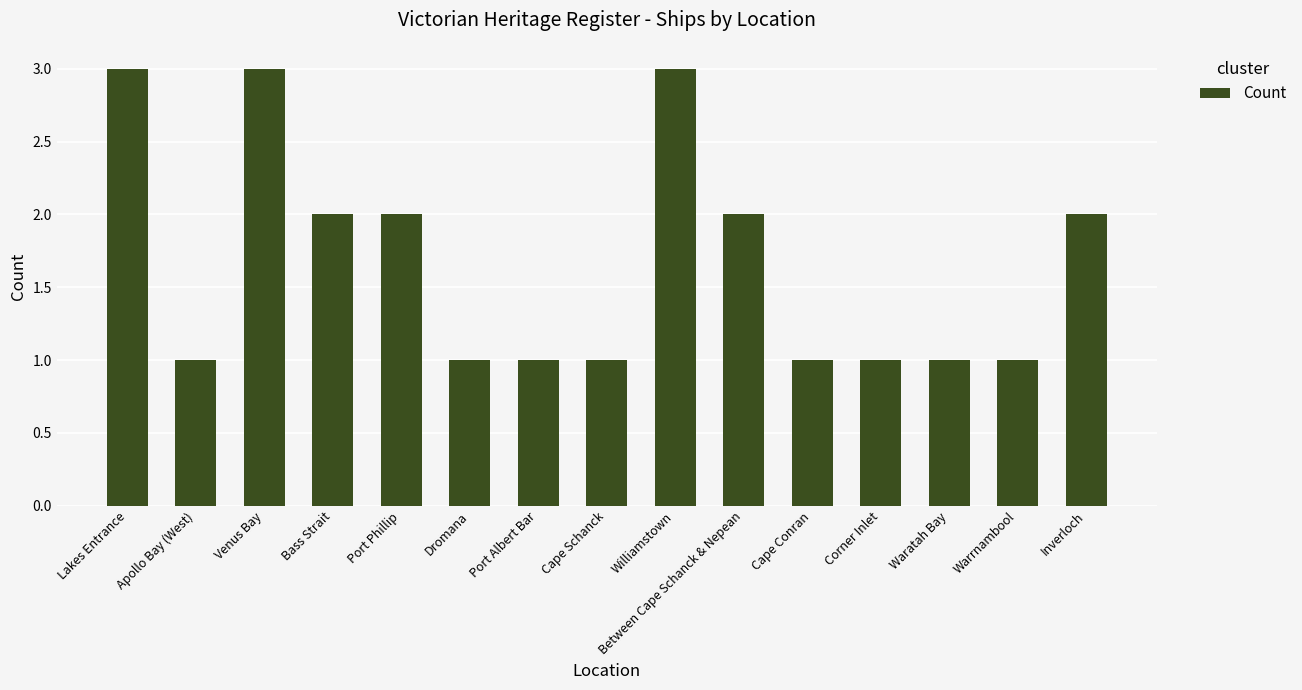

Reading left to right, transcribe all the data shown in this chart.

Lakes Entrance=3	Apollo Bay (West)=1	Venus Bay=3	Bass Strait=2	Port Phillip=2	Dromana=1	Port Albert Bar=1	Cape Schanck=1	Williamstown=3	Between Cape Schanck & Nepean=2	Cape Conran=1	Corner Inlet=1	Waratah Bay=1	Warrnambool=1	Inverloch=2